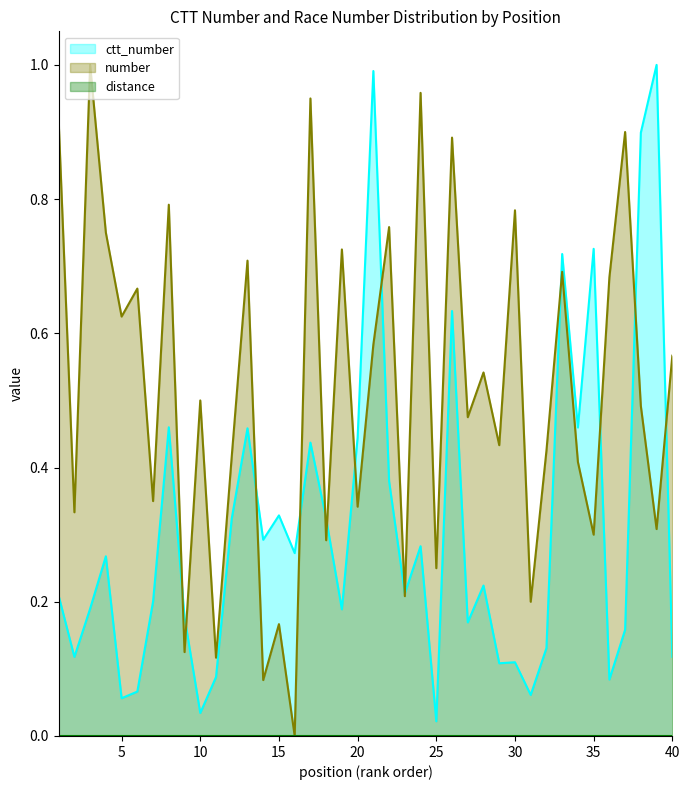

What is the highest value of the ctt_number series?

1.0